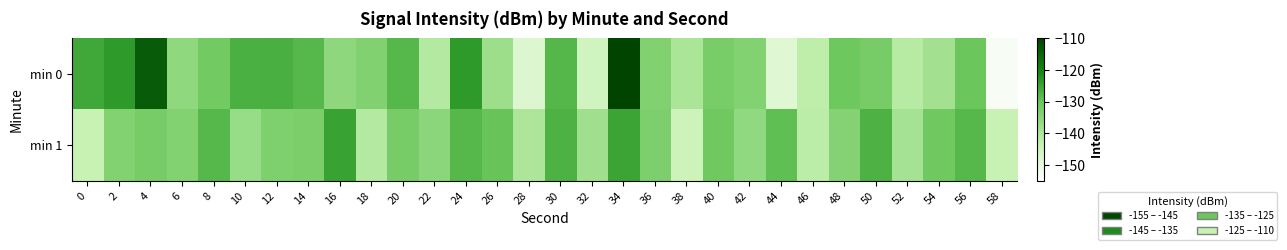

At which category is the sum across all series the highest?

34